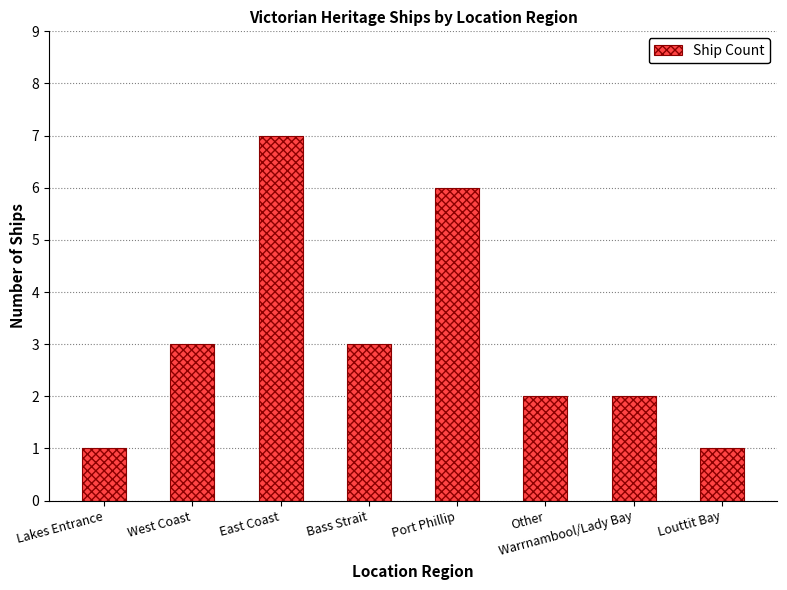

Which category has the highest value across all series?

East Coast